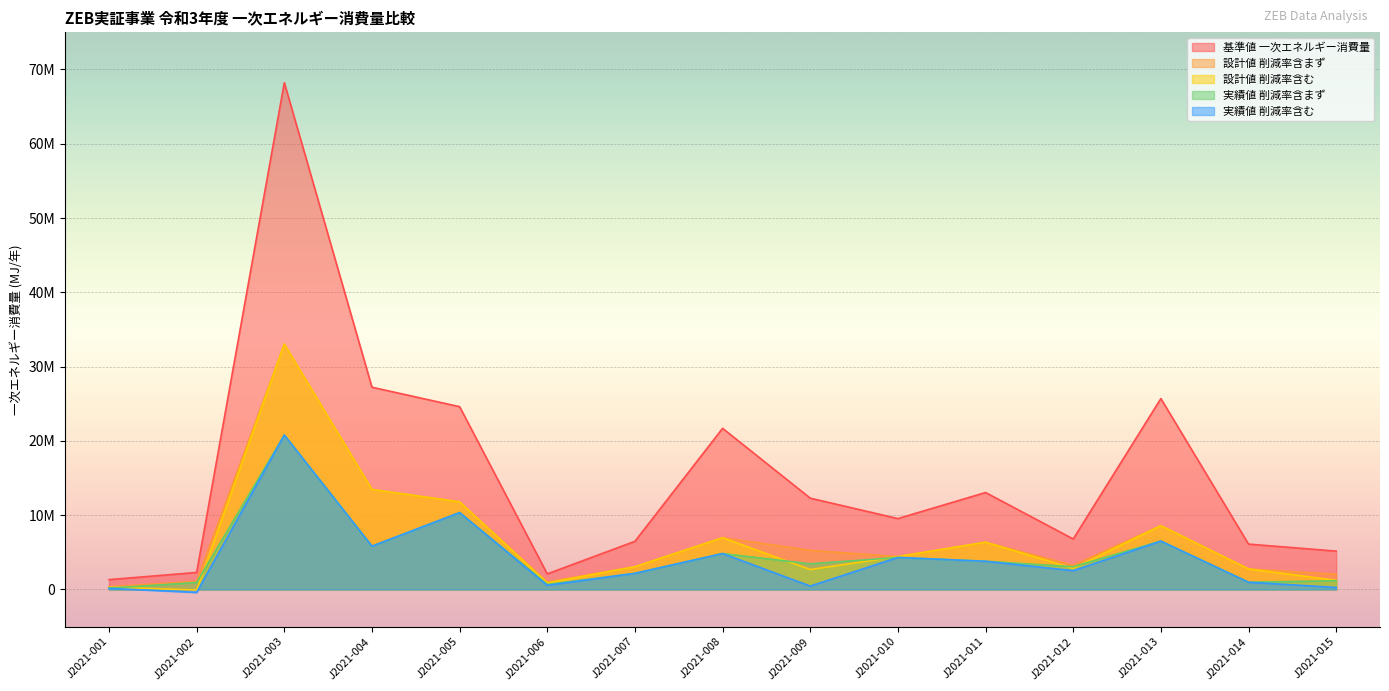

The 基準値 一次エネルギー消費量 series shows 3827644.0 at J2021-002. True or false?

False